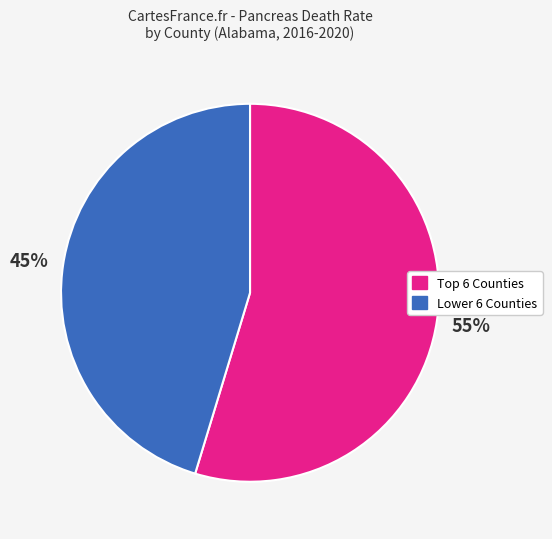

Is there any slice that represents more than half of the pie?

Yes